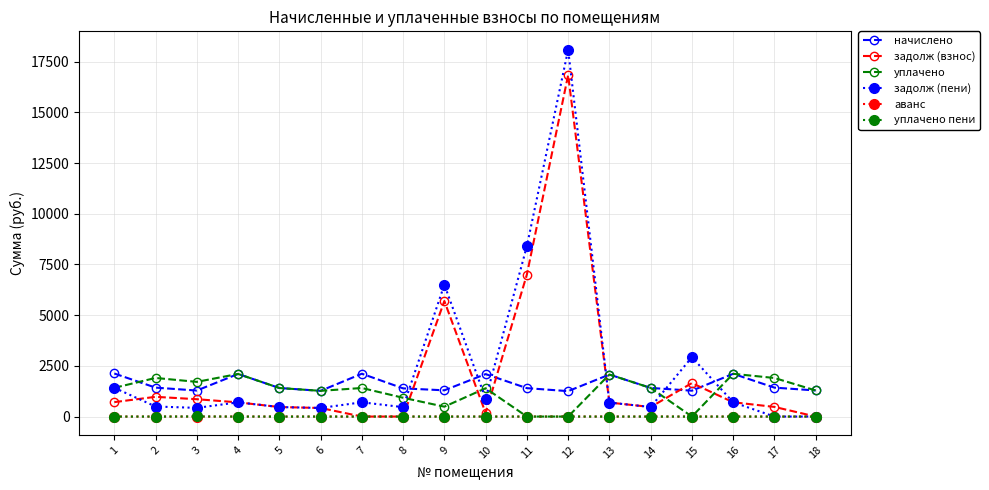

Which series has the largest total across all categories?

задолж (пени)